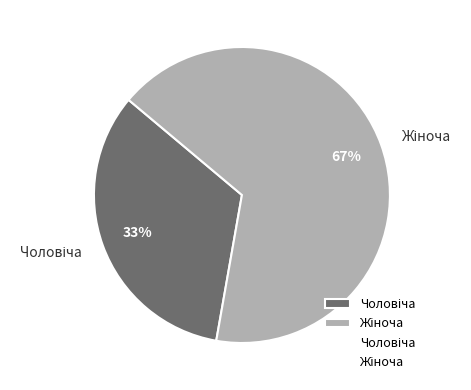

To the nearest percent, what is the average slice percentage?

50%